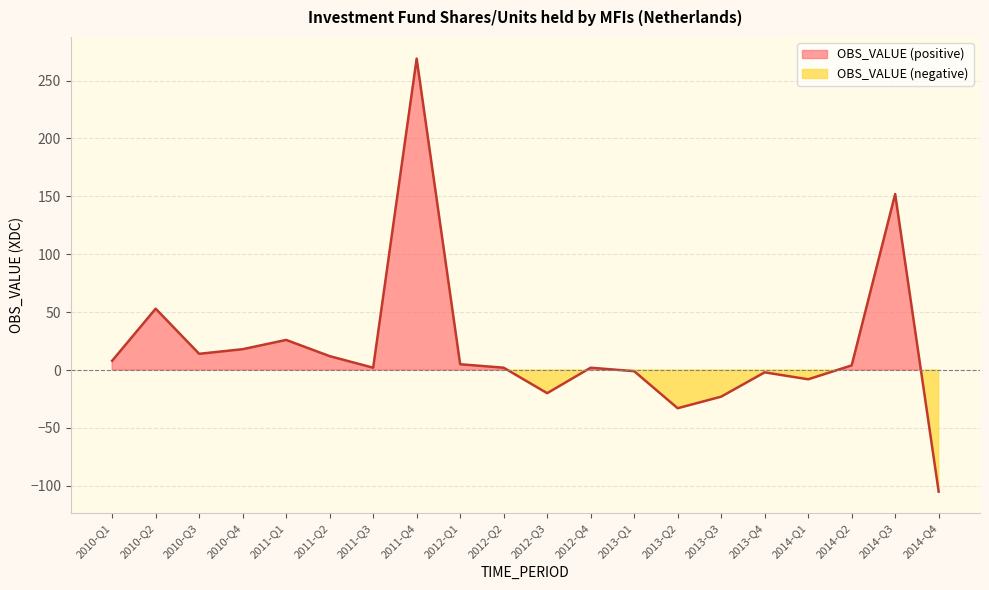

Rank the categories by value from lowest to highest.

2014-Q4, 2013-Q2, 2013-Q3, 2012-Q3, 2014-Q1, 2013-Q4, 2013-Q1, 2011-Q3, 2012-Q2, 2012-Q4, 2014-Q2, 2012-Q1, 2010-Q1, 2011-Q2, 2010-Q3, 2010-Q4, 2011-Q1, 2010-Q2, 2014-Q3, 2011-Q4